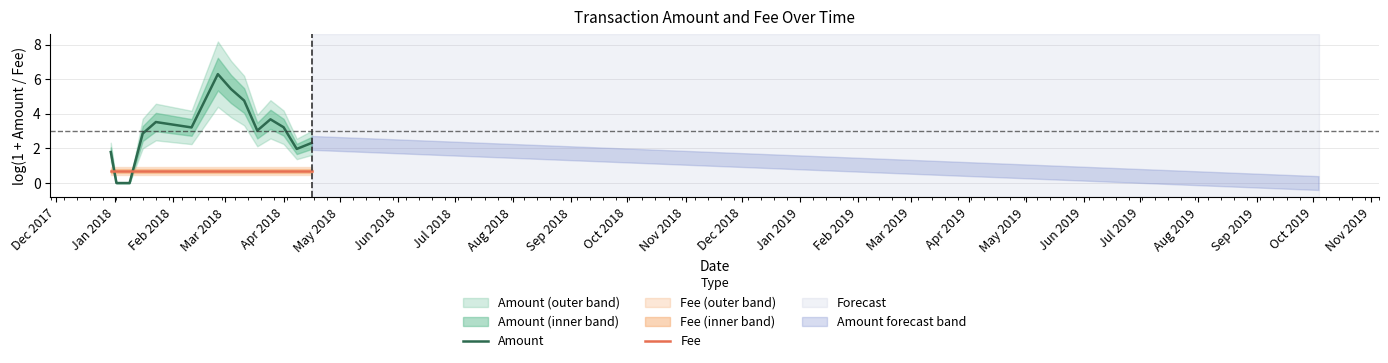

What is the highest value of the Fee series?

0.7